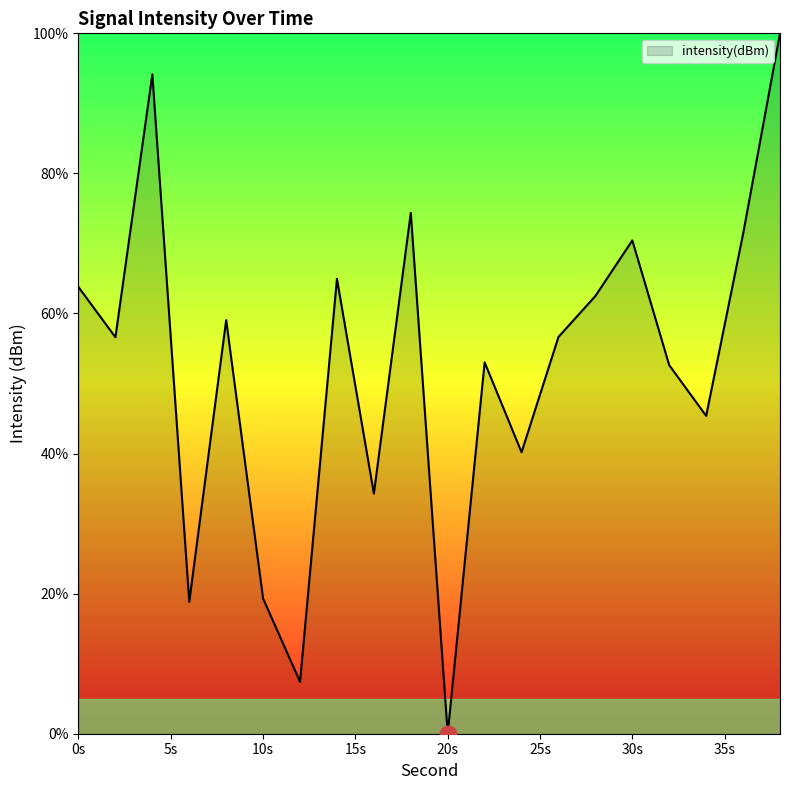

What is the greatest value displayed?

100.0